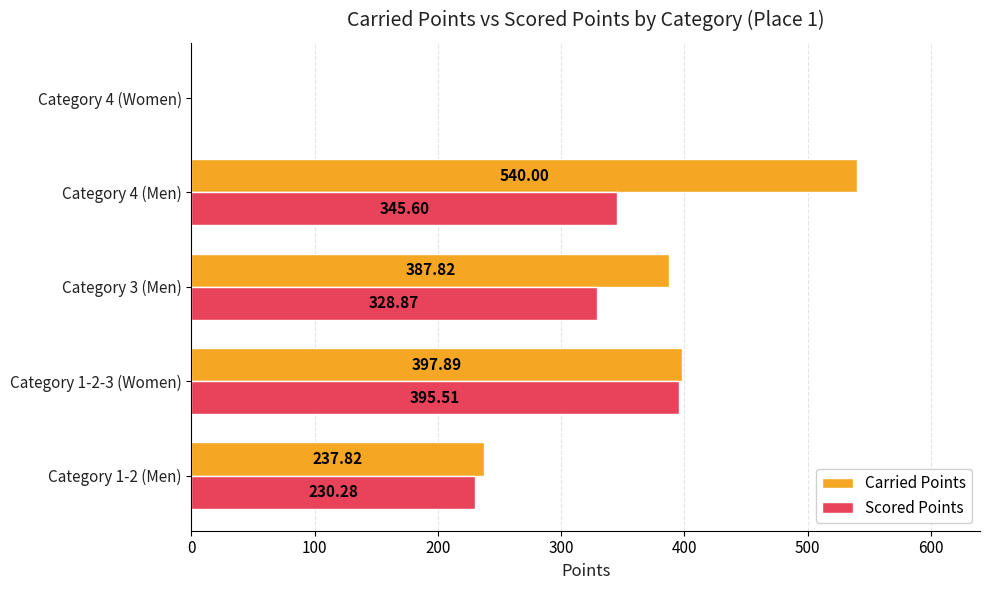

Which series changed the most between Category 1-2 (Men) and Category 3 (Men)?

Carried Points